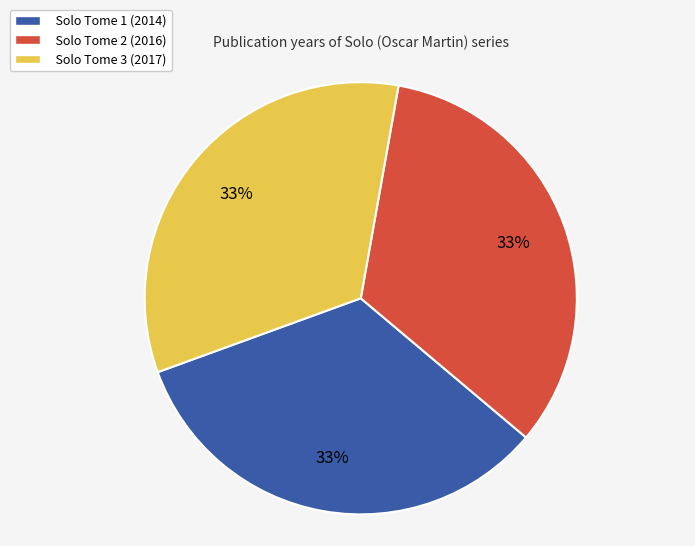

Is it true that Solo Tome 1 (2014) is 33% of the pie?

True